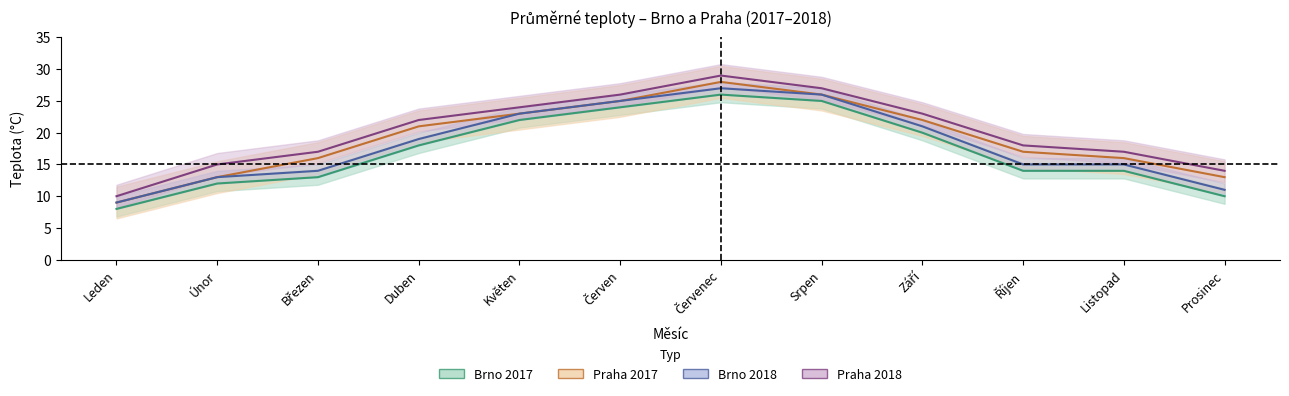

What is the maximum value shown in the chart?

29